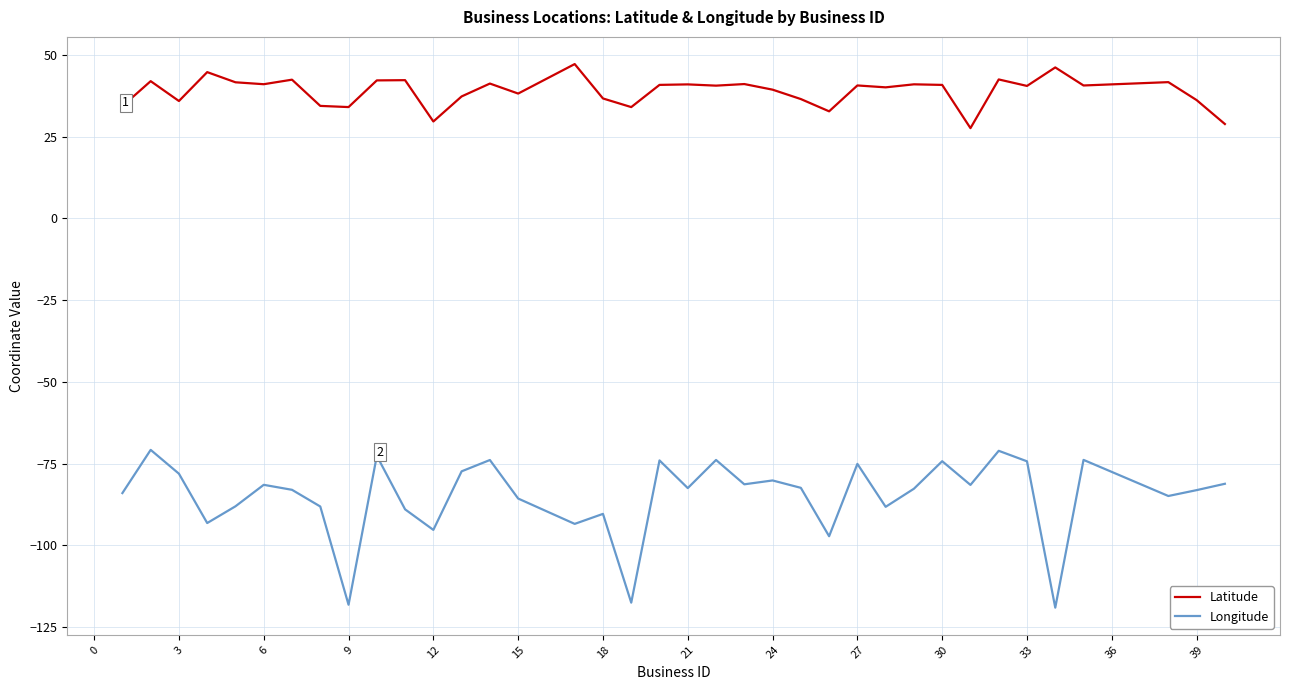

True or false: Longitude and Latitude cross at least once.

False